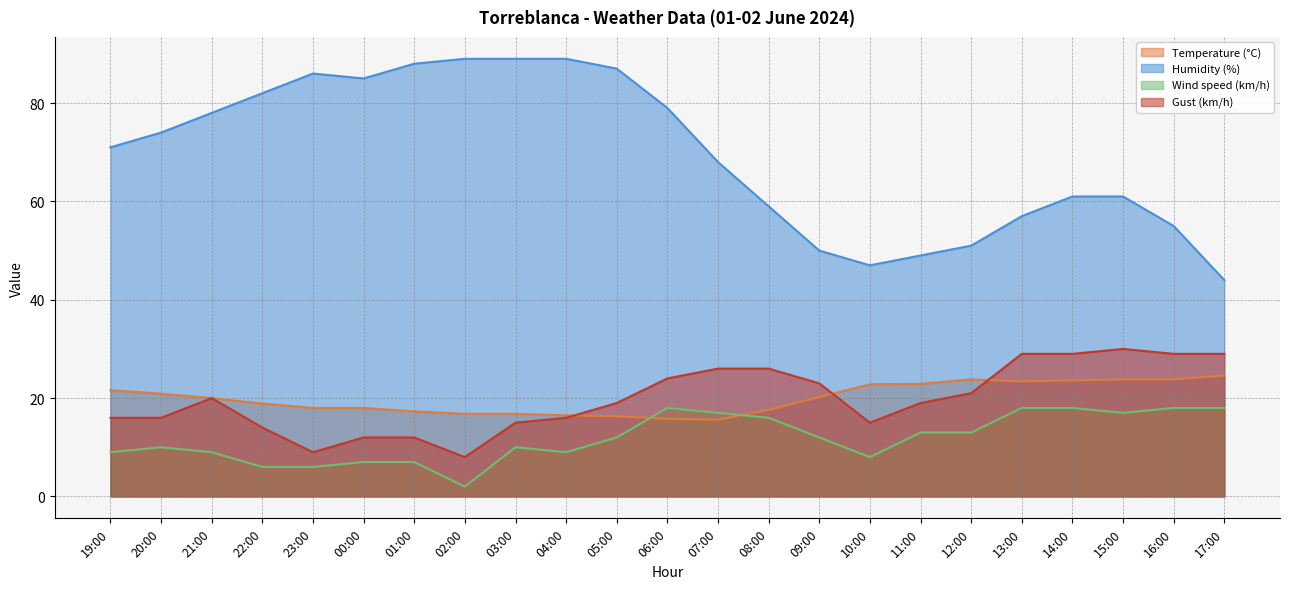

Is the value of Temperature (°C) at 06:00 greater than the value of Gust (km/h) at 04:00?

No